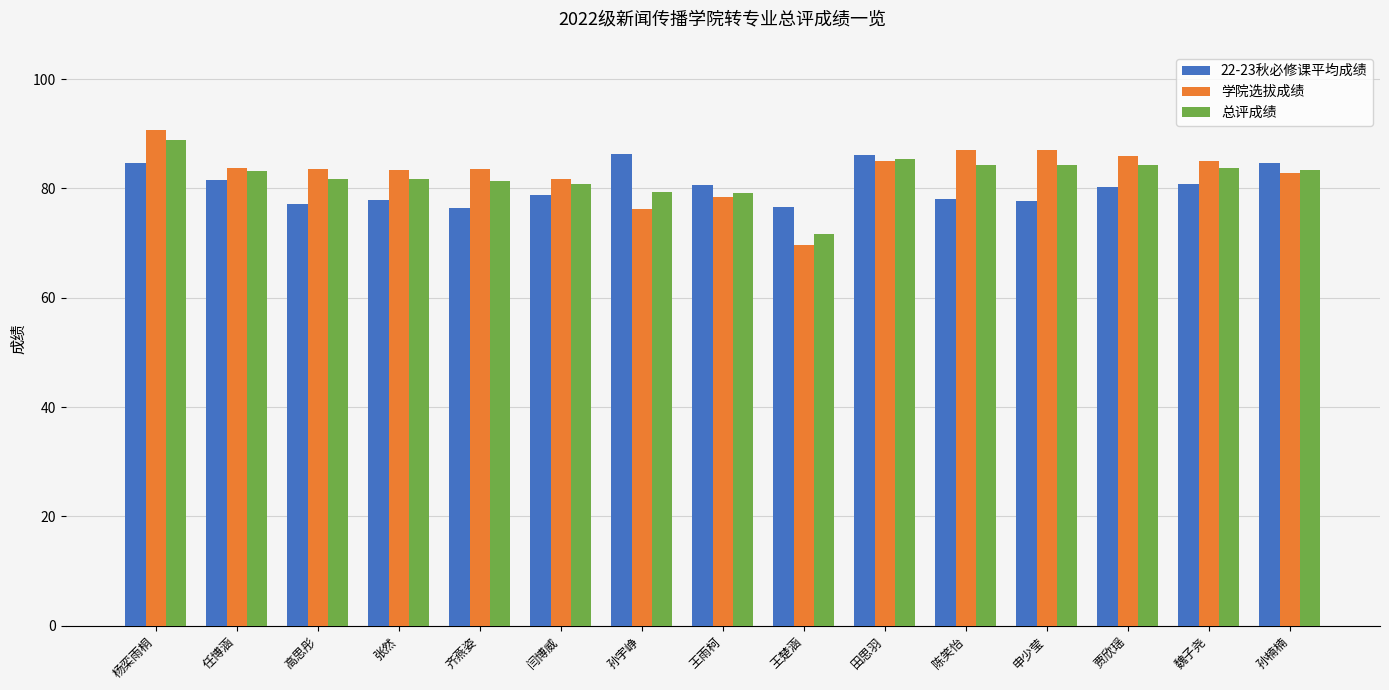

At which category does the chart reach its minimum across all series?

王楚涵